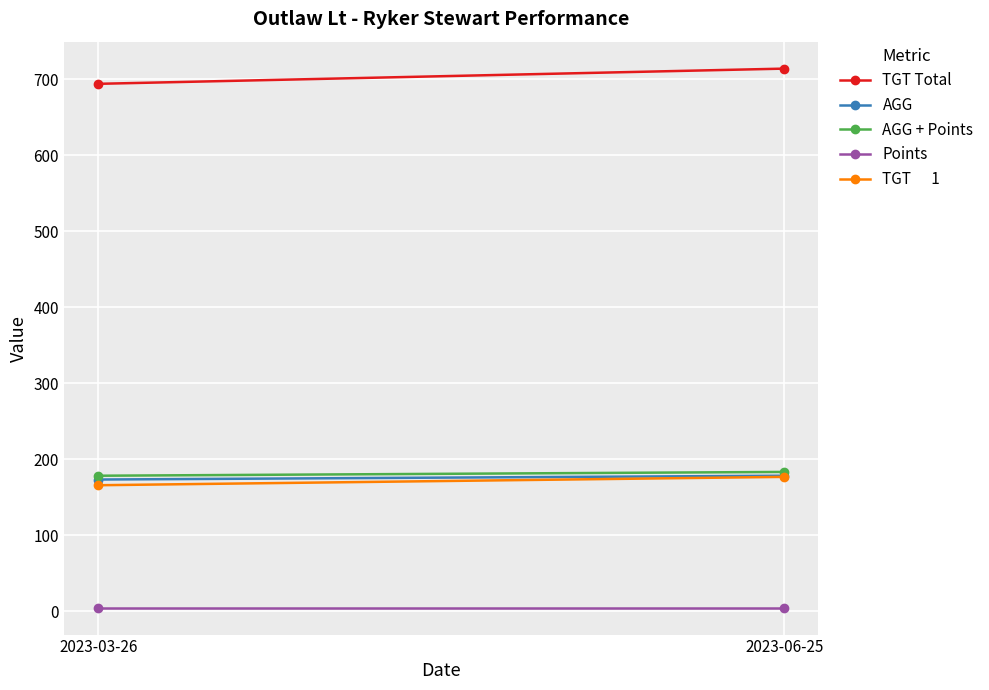

At which label does Points reach its peak?

2023-03-26